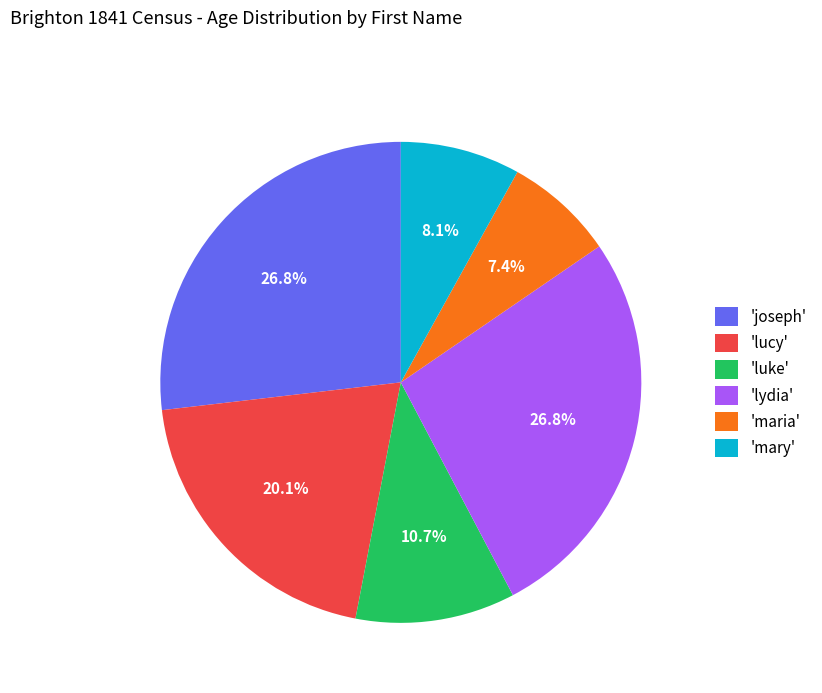

What is the smallest slice in the pie chart?

'maria'